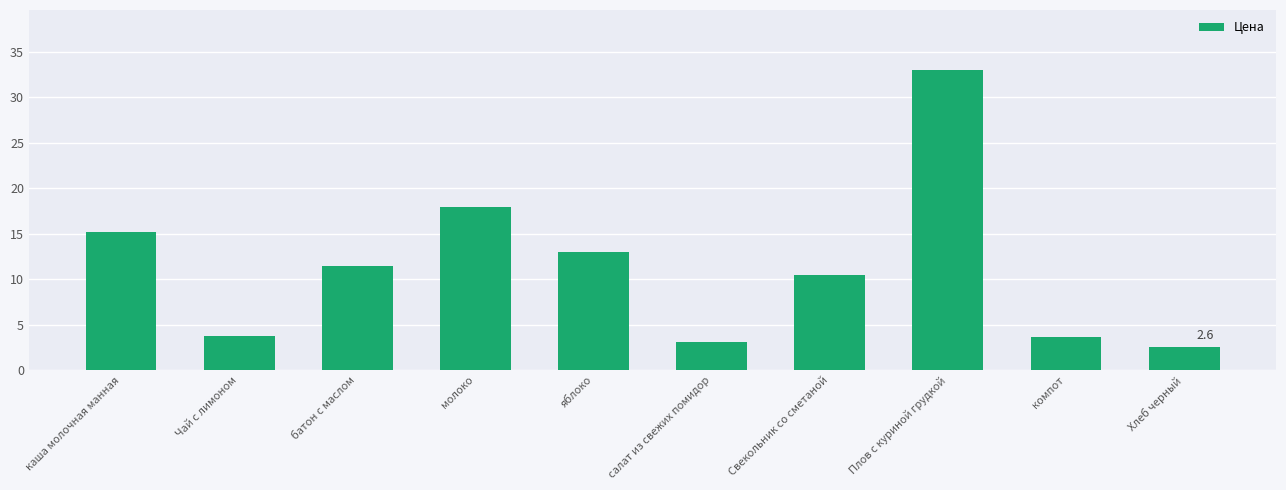

Between Хлеб черный and батон с маслом, which is larger?

батон с маслом